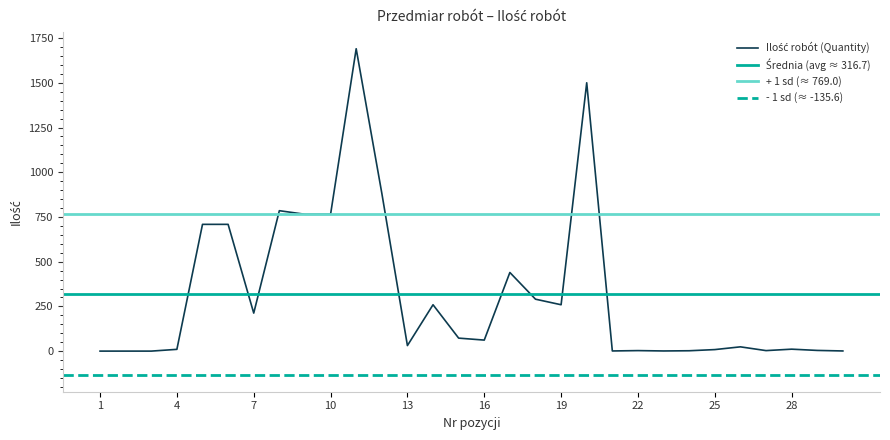

True or false: there are more than 2 points higher than both neighbors.

True